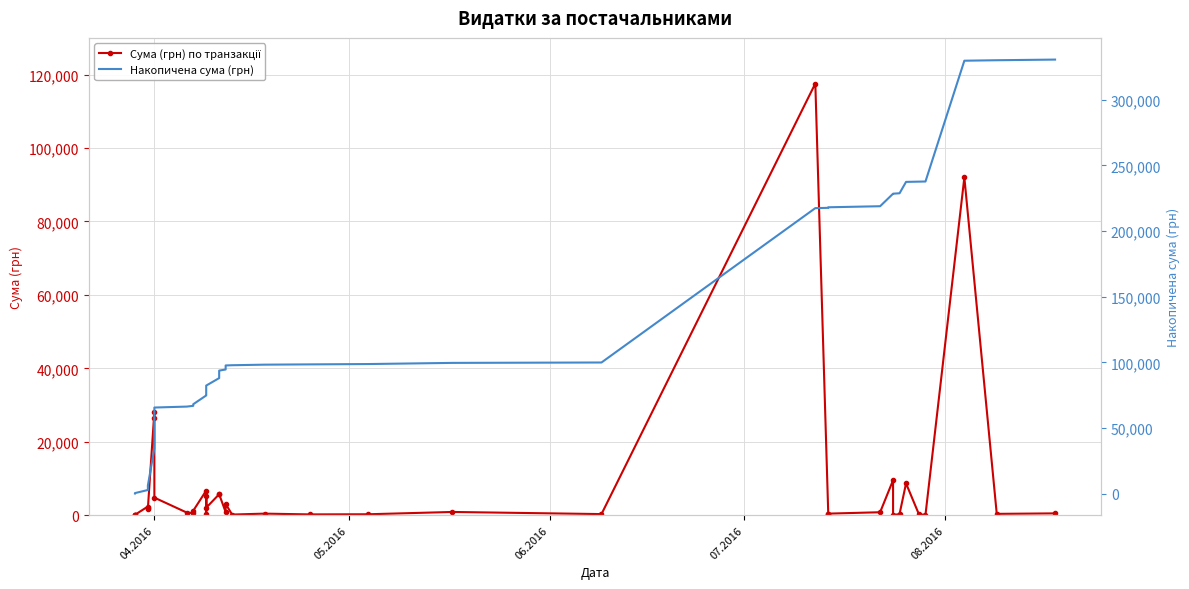

How many categories are shown in the chart?

40